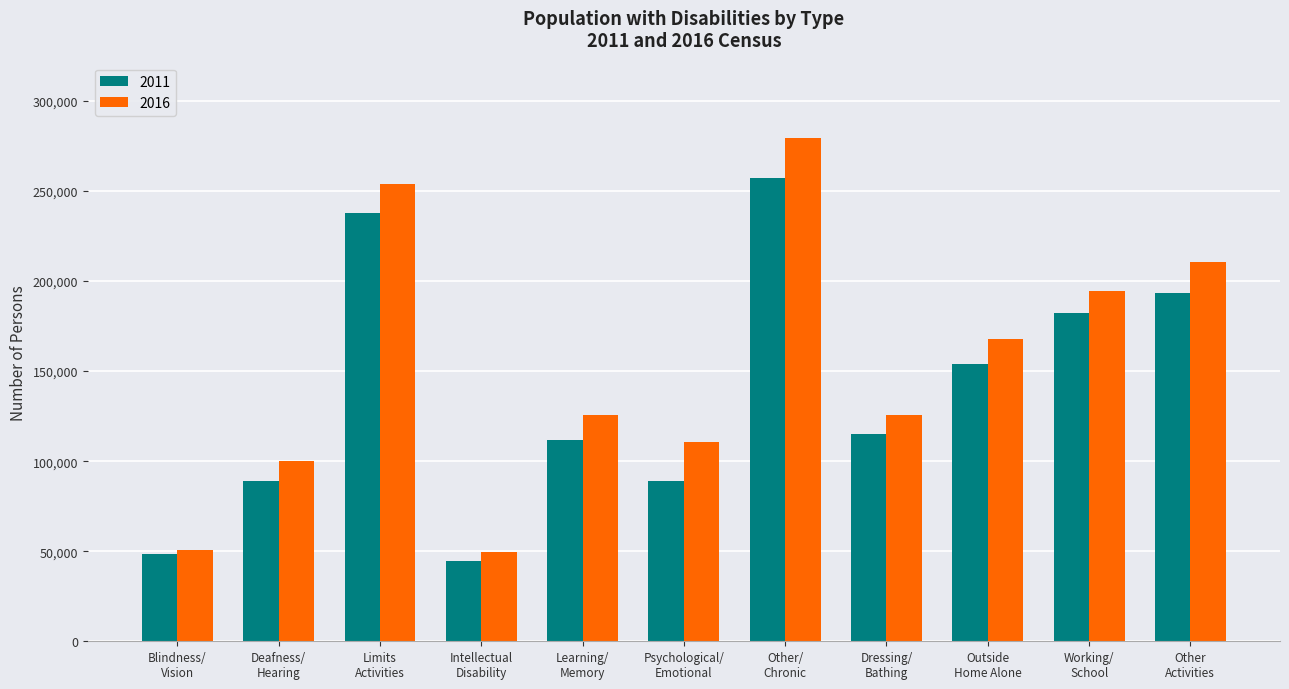

What is the maximum value shown in the chart?

279359